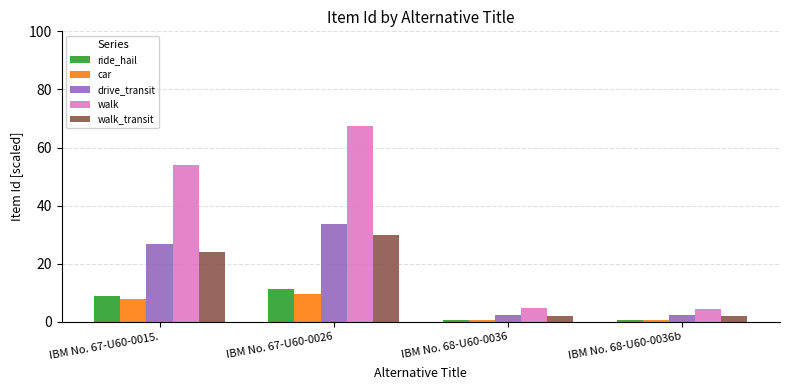

Which series changed the most between IBM No. 67-U60-0015. and IBM No. 67-U60-0026?

walk